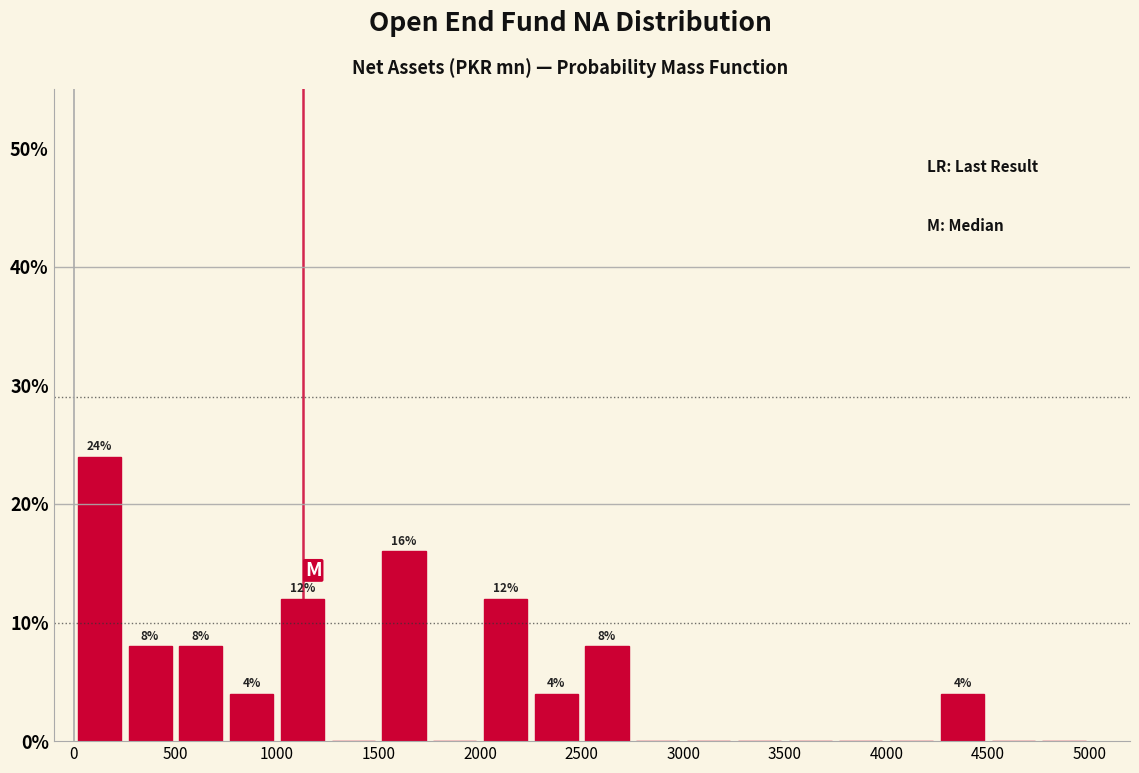

Over which range of the x-axis is the bar tallest?

0 to 250